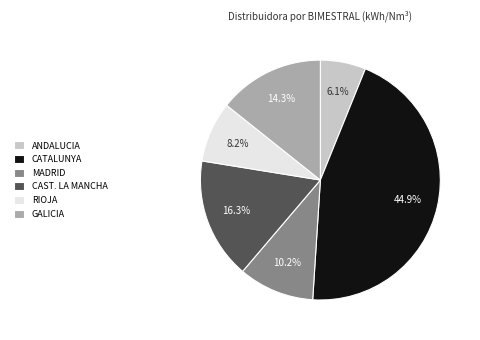

Rank the categories by value from lowest to highest.

ANDALUCIA, RIOJA, MADRID, GALICIA, CAST. LA MANCHA, CATALUNYA